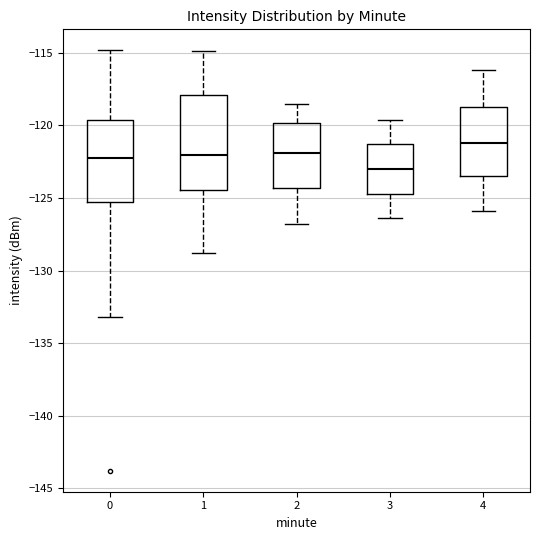

Reading left to right, transcribe this box plot: for each box, give where its median line is, the range the box spans, and where its two whiskers end, as read against the y-axis. The values are not printed on the chart, so give them approximately, as read against the axis.

0: median -122.5, box -125.5 to -119.5, whiskers -133.0 to -115.0
1: median -122.0, box -124.5 to -118.0, whiskers -129.0 to -115.0
2: median -122.0, box -124.5 to -120.0, whiskers -127.0 to -118.5
3: median -123.0, box -124.5 to -121.5, whiskers -126.5 to -119.5
4: median -121.0, box -123.5 to -118.5, whiskers -126.0 to -116.0